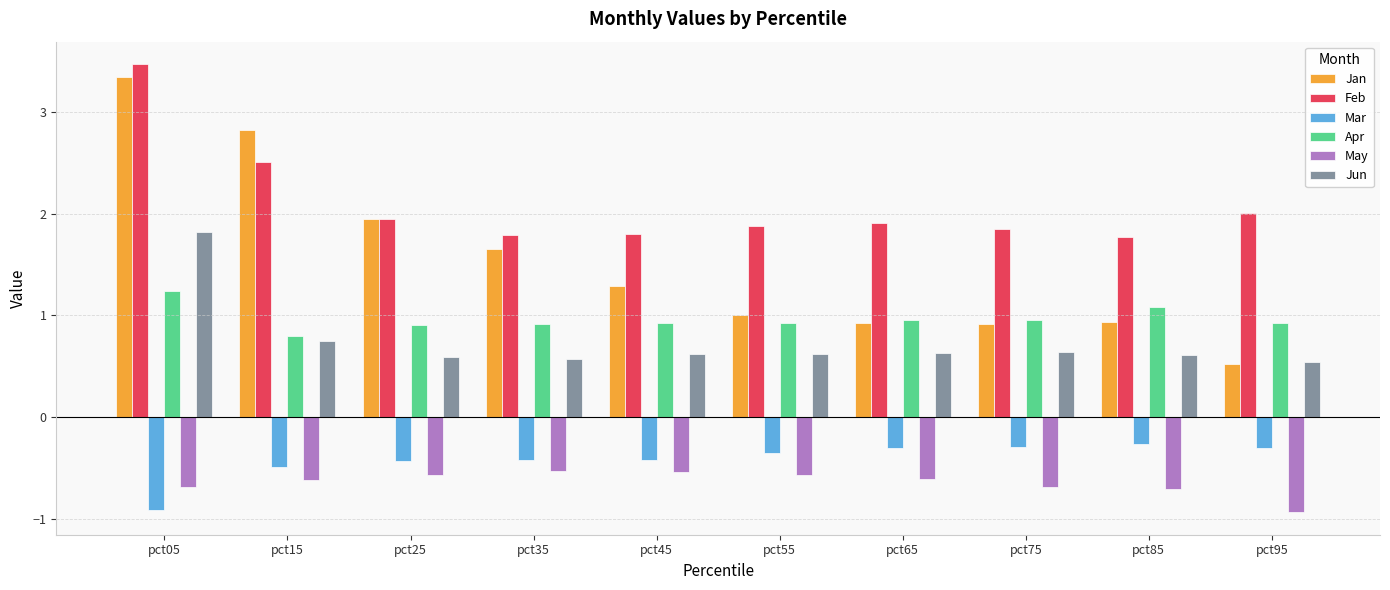

Are the bars grouped side by side (vs. stacked)?

Yes